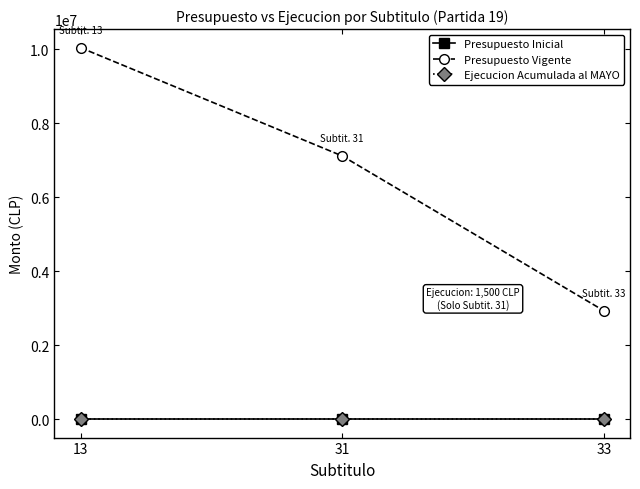

Count the number of data series in this chart.

3